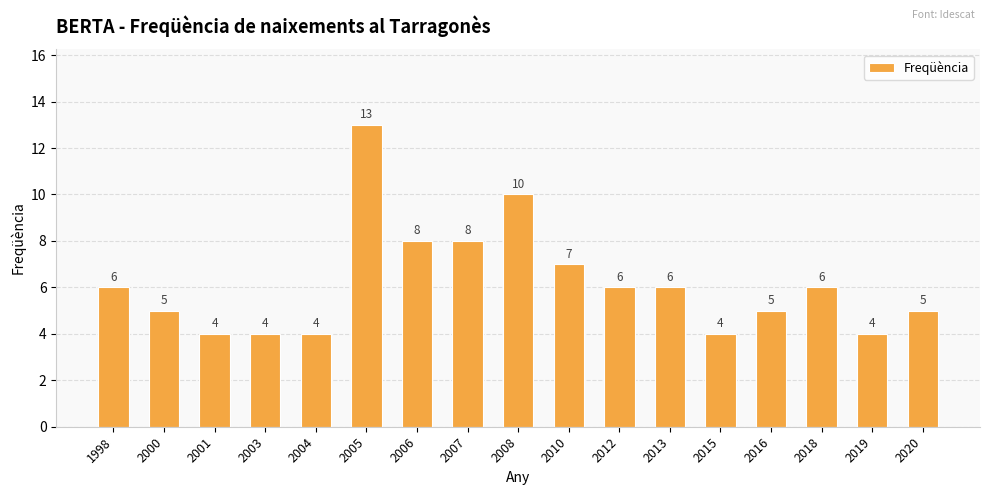

Count the values in the range 4 to 7.

13